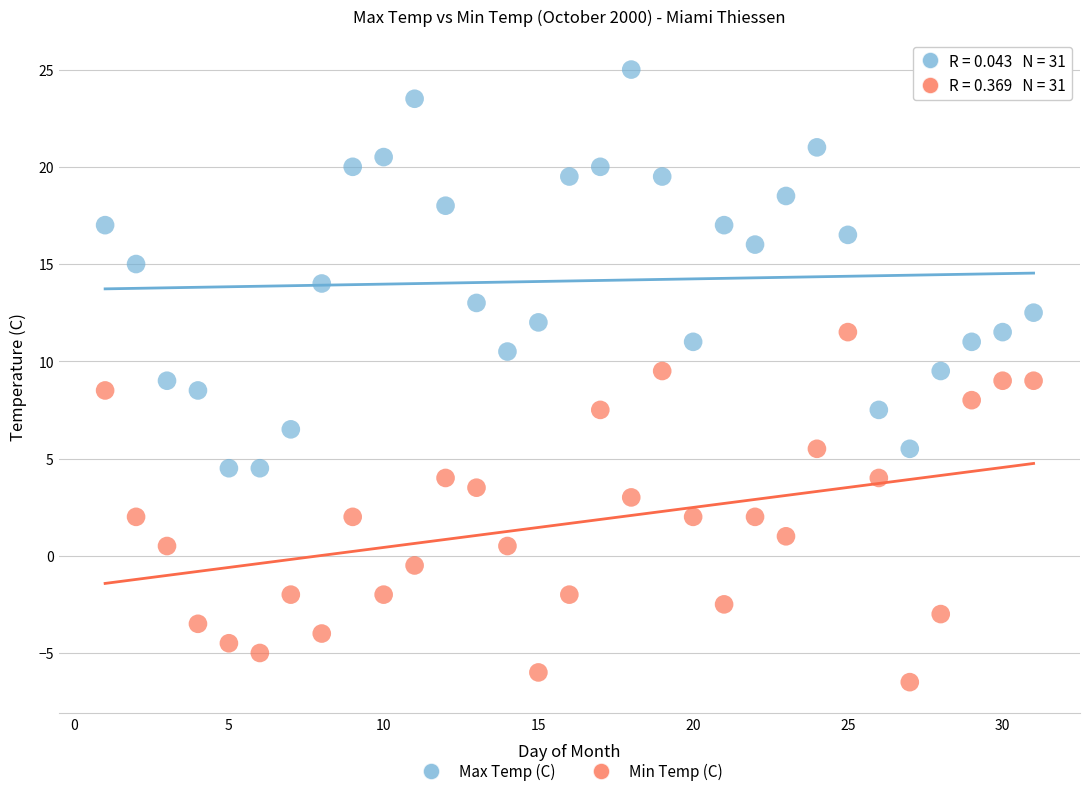

Across all data points, what is the range of Y values (max minus min)?

31.5